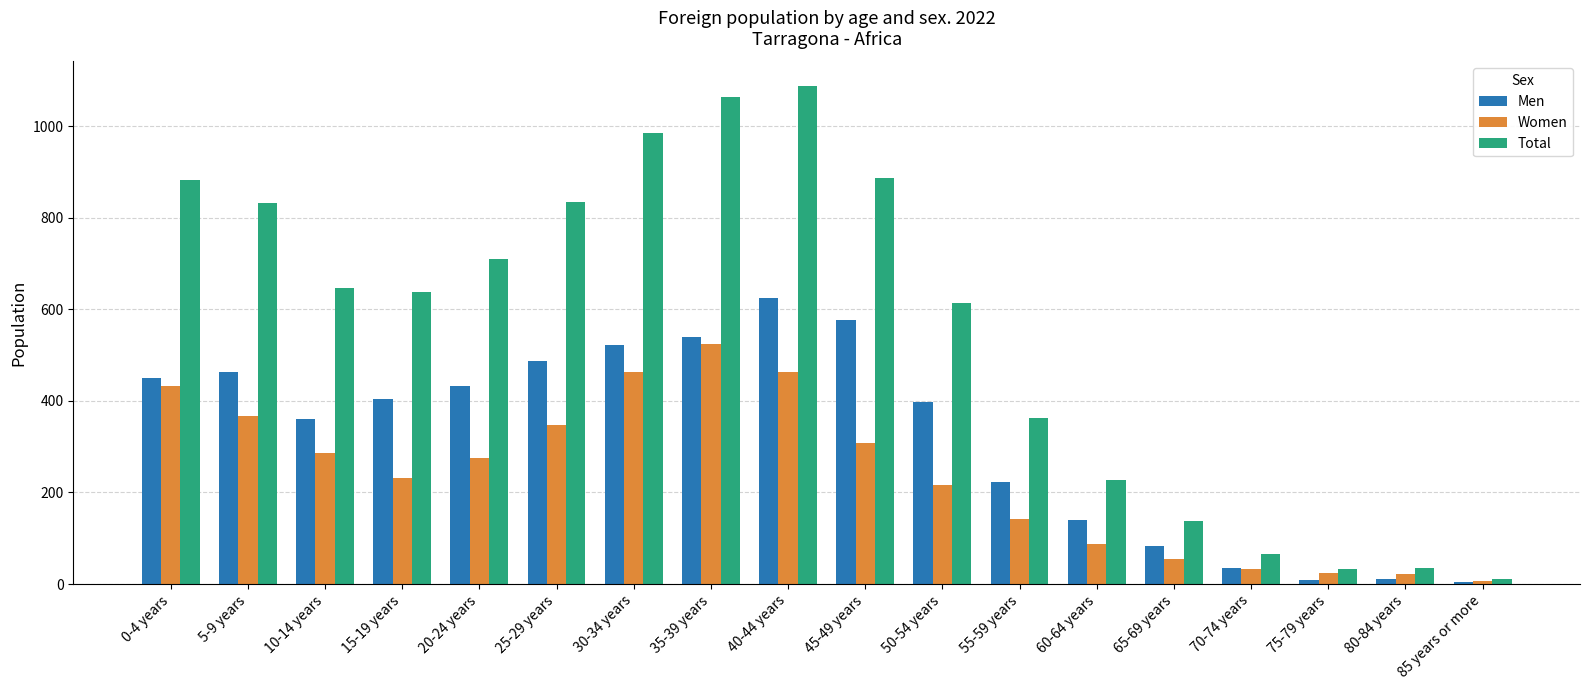

At which category does the chart reach its peak across all series?

40-44 years